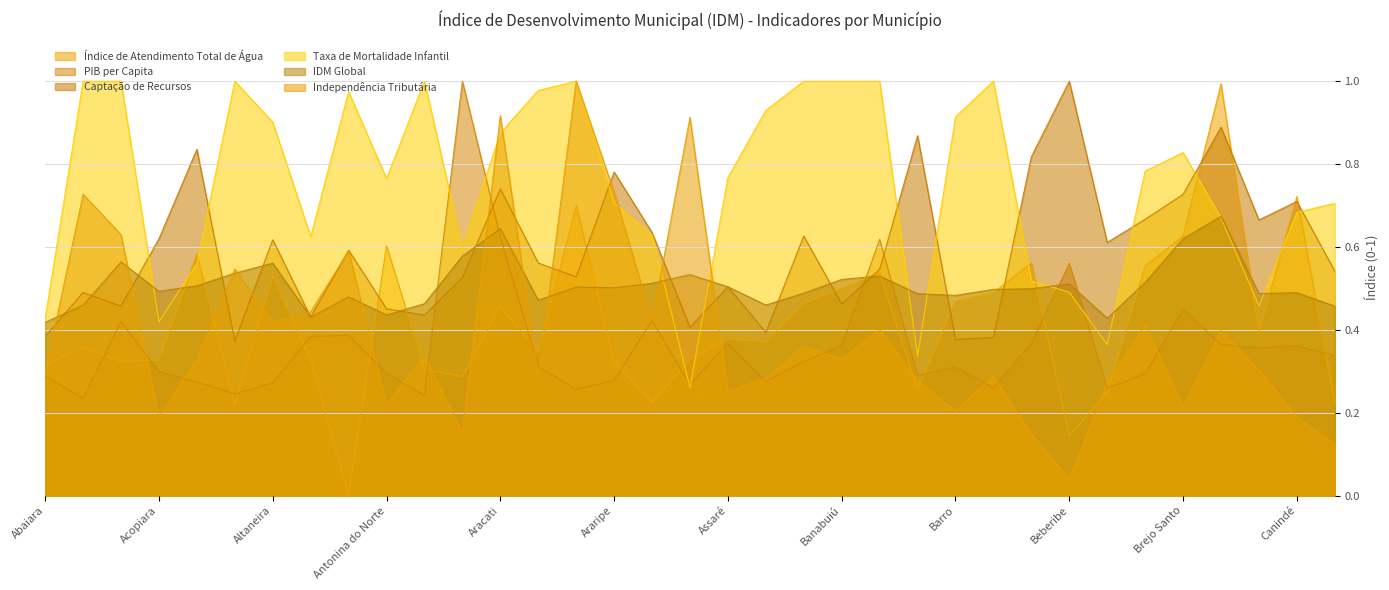

Reading left to right, what are all the values shown in this chart?

Índice de Atendimento Total de Água: Abaiara=0.3	Acarape=0.4	Acaraú=0.3	Acopiara=0.3	Aiuaba=0.6	Alcântaras=0.2	Altaneira=0.5	Alto Santo=0.3	Amontada=0.0	Antonina do Norte=0.6	Apuiarés=0.3	Aquiraz=0.3	Aracati=0.5	Aracoiaba=0.3	Ararendá=0.7	Araripe=0.3	Aratuba=0.2	Arneiroz=0.3	Assaré=0.4	Aurora=0.4	Baixio=0.5	Banabuiú=0.5	Barbalha=0.5	Barreira=0.3	Barro=0.5	Barroquinha=0.5	Baturité=0.6	Beberibe=0.1	Bela Cruz=0.2	Boa Viagem=0.6	Brejo Santo=0.6	Camocim=1.0	Campos Sales=0.4	Canindé=0.7	Capistrano=0.2
PIB per Capita: Abaiara=0.3	Acarape=0.2	Acaraú=0.4	Acopiara=0.3	Aiuaba=0.3	Alcântaras=0.2	Altaneira=0.3	Alto Santo=0.4	Amontada=0.4	Antonina do Norte=0.3	Apuiarés=0.2	Aquiraz=1.0	Aracati=0.6	Aracoiaba=0.3	Ararendá=0.3	Araripe=0.3	Aratuba=0.4	Arneiroz=0.3	Assaré=0.4	Aurora=0.3	Baixio=0.3	Banabuiú=0.4	Barbalha=0.6	Barreira=0.3	Barro=0.3	Barroquinha=0.3	Baturité=0.4	Beberibe=0.6	Bela Cruz=0.3	Boa Viagem=0.3	Brejo Santo=0.4	Camocim=0.4	Campos Sales=0.4	Canindé=0.4	Capistrano=0.3
Captação de Recursos: Abaiara=0.4	Acarape=0.5	Acaraú=0.5	Acopiara=0.6	Aiuaba=0.8	Alcântaras=0.4	Altaneira=0.6	Alto Santo=0.4	Amontada=0.6	Antonina do Norte=0.5	Apuiarés=0.4	Aquiraz=0.5	Aracati=0.7	Aracoiaba=0.6	Ararendá=0.5	Araripe=0.8	Aratuba=0.6	Arneiroz=0.4	Assaré=0.5	Aurora=0.4	Baixio=0.6	Banabuiú=0.5	Barbalha=0.5	Barreira=0.9	Barro=0.4	Barroquinha=0.4	Baturité=0.8	Beberibe=1.0	Bela Cruz=0.6	Boa Viagem=0.7	Brejo Santo=0.7	Camocim=0.9	Campos Sales=0.7	Canindé=0.7	Capistrano=0.5
Taxa de Mortalidade Infantil: Abaiara=0.4	Acarape=1.0	Acaraú=1.0	Acopiara=0.4	Aiuaba=0.6	Alcântaras=1.0	Altaneira=0.9	Alto Santo=0.6	Amontada=1.0	Antonina do Norte=0.8	Apuiarés=1.0	Aquiraz=0.6	Aracati=0.9	Aracoiaba=1.0	Ararendá=1.0	Araripe=0.7	Aratuba=0.6	Arneiroz=0.3	Assaré=0.8	Aurora=0.9	Baixio=1.0	Banabuiú=1.0	Barbalha=1.0	Barreira=0.3	Barro=0.9	Barroquinha=1.0	Baturité=0.5	Beberibe=0.5	Bela Cruz=0.4	Boa Viagem=0.8	Brejo Santo=0.8	Camocim=0.7	Campos Sales=0.5	Canindé=0.7	Capistrano=0.7
IDM Global: Abaiara=0.4	Acarape=0.5	Acaraú=0.6	Acopiara=0.5	Aiuaba=0.5	Alcântaras=0.5	Altaneira=0.6	Alto Santo=0.4	Amontada=0.5	Antonina do Norte=0.4	Apuiarés=0.5	Aquiraz=0.6	Aracati=0.6	Aracoiaba=0.5	Ararendá=0.5	Araripe=0.5	Aratuba=0.5	Arneiroz=0.5	Assaré=0.5	Aurora=0.5	Baixio=0.5	Banabuiú=0.5	Barbalha=0.5	Barreira=0.5	Barro=0.5	Barroquinha=0.5	Baturité=0.5	Beberibe=0.5	Bela Cruz=0.4	Boa Viagem=0.5	Brejo Santo=0.6	Camocim=0.7	Campos Sales=0.5	Canindé=0.5	Capistrano=0.5
Independência Tributária: Abaiara=0.3	Acarape=0.7	Acaraú=0.6	Acopiara=0.2	Aiuaba=0.3	Alcântaras=0.5	Altaneira=0.4	Alto Santo=0.4	Amontada=0.6	Antonina do Norte=0.2	Apuiarés=0.3	Aquiraz=0.2	Aracati=0.9	Aracoiaba=0.3	Ararendá=1.0	Araripe=0.7	Aratuba=0.4	Arneiroz=0.9	Assaré=0.3	Aurora=0.3	Baixio=0.4	Banabuiú=0.3	Barbalha=0.4	Barreira=0.3	Barro=0.2	Barroquinha=0.3	Baturité=0.1	Beberibe=0.0	Bela Cruz=0.3	Boa Viagem=0.4	Brejo Santo=0.2	Camocim=0.4	Campos Sales=0.3	Canindé=0.2	Capistrano=0.1